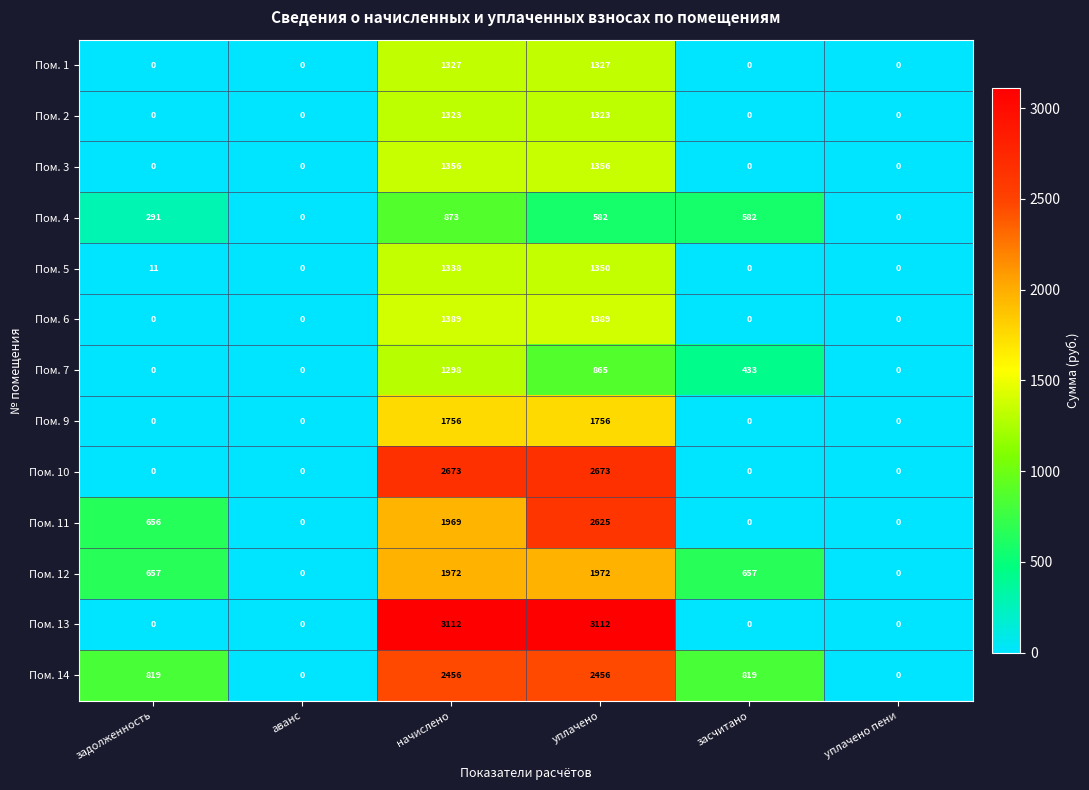

Rank the series at начислено from highest to lowest value.

Пом. 13, Пом. 10, Пом. 14, Пом. 12, Пом. 11, Пом. 9, Пом. 6, Пом. 3, Пом. 5, Пом. 1, Пом. 2, Пом. 7, Пом. 4